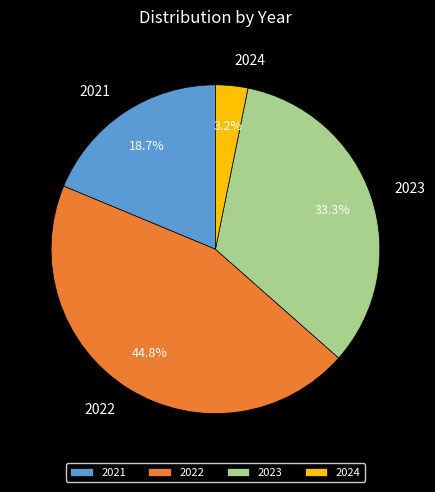

Combined, do 2021 and 2023 account for over 50%?

Yes